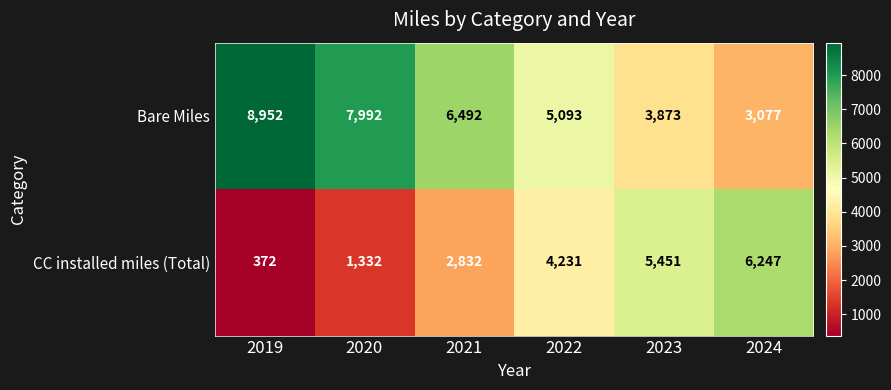

Reading left to right, what are all the values shown in this chart?

Bare Miles: 2019=8952	2020=7992	2021=6492	2022=5093	2023=3873	2024=3077
CC installed miles (Total): 2019=372	2020=1332	2021=2832	2022=4231	2023=5451	2024=6247